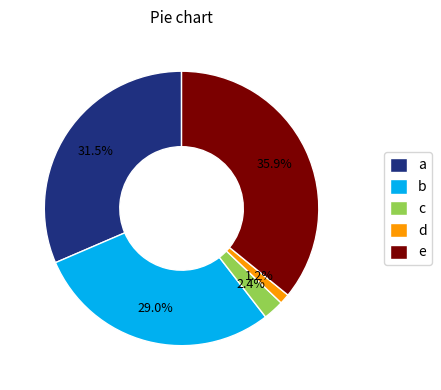

To the nearest percent, what is the difference between the largest and smallest slice percentages?

35%